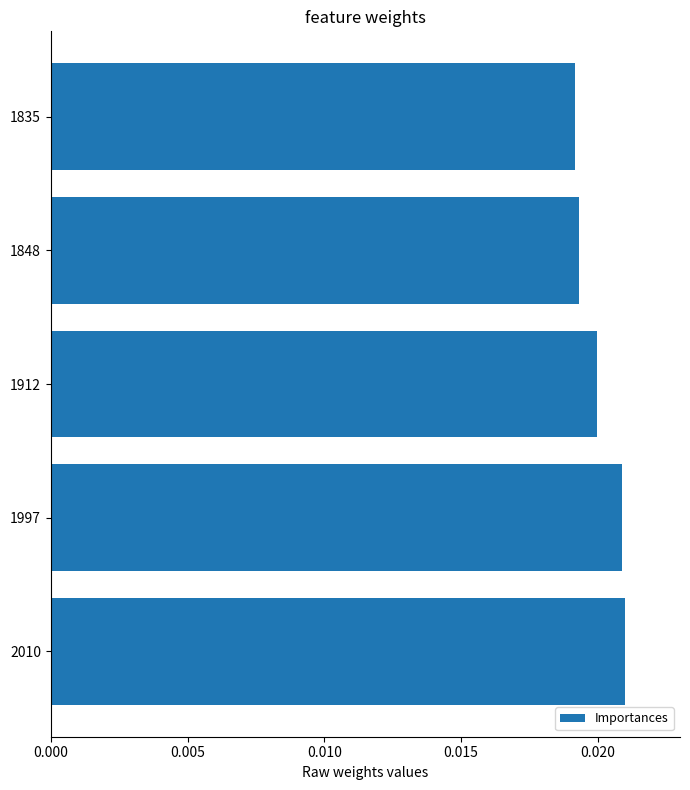

How many values are between 0 and 1?

5